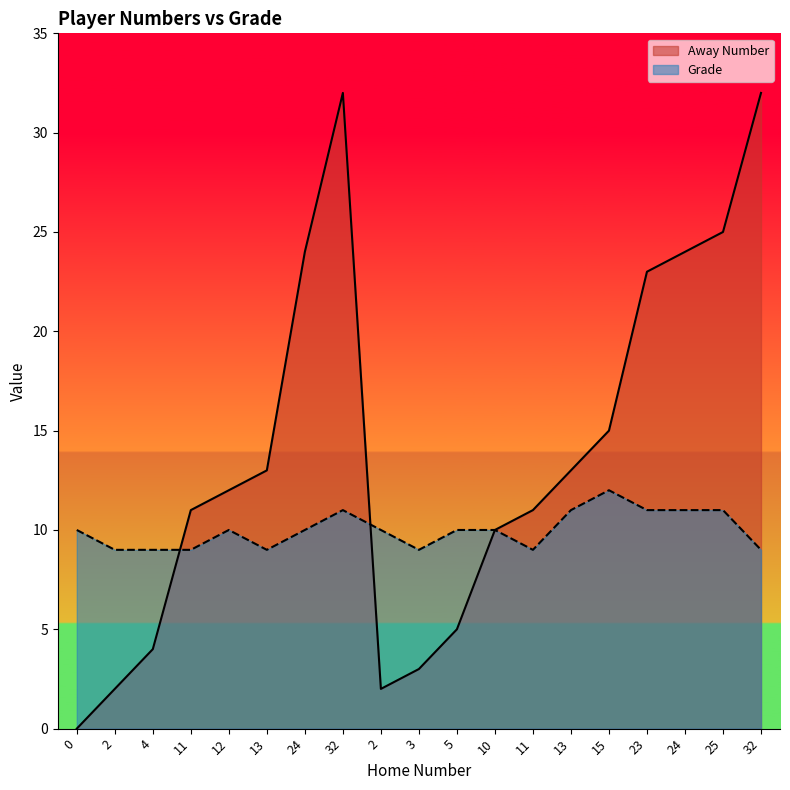

What is the maximum value shown in the chart?

32